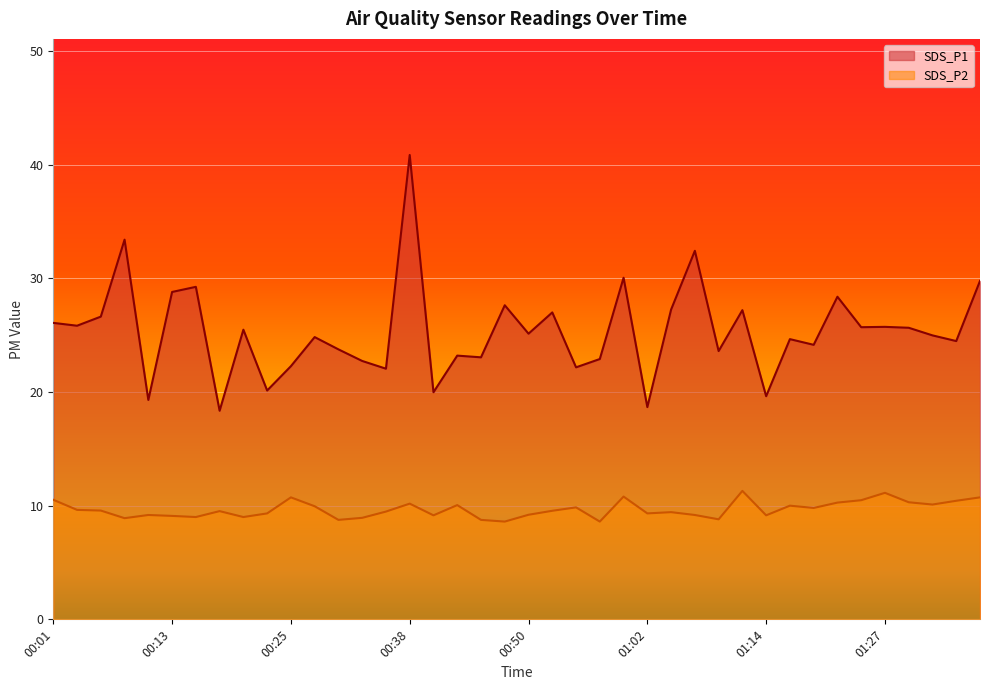

How many lines are shown in the chart?

2